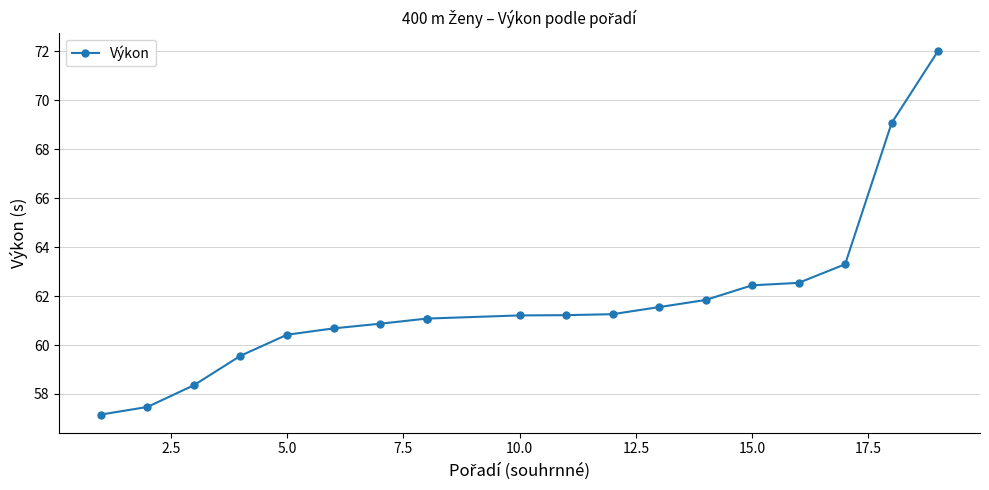

True or false: the data shows 85.0 at 15.0.

False